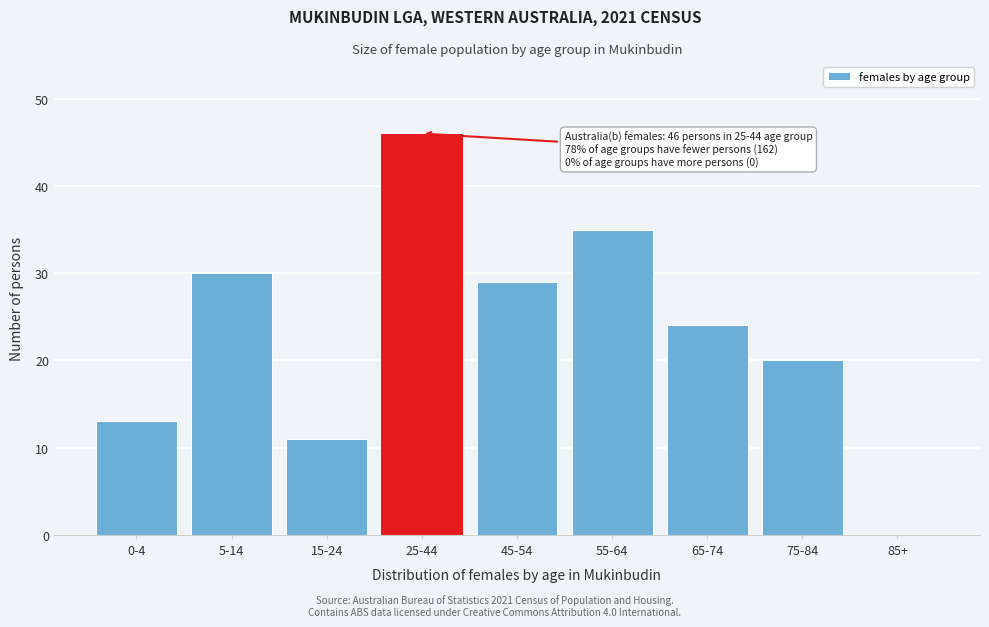

Reading left to right, what are all the values shown in this chart?

0-4=13	5-14=30	15-24=11	25-44=46	45-54=29	55-64=35	65-74=24	75-84=20	85+=0